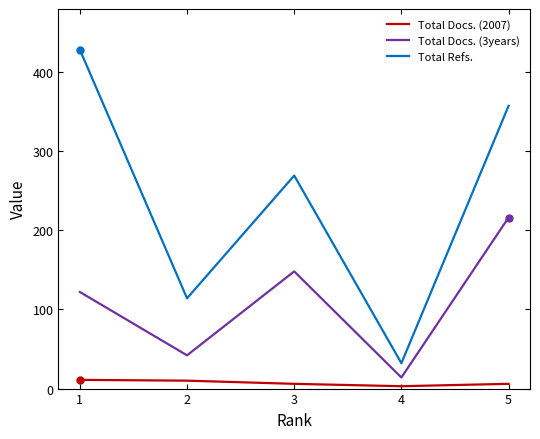

Which label corresponds to the largest value in the chart?

1